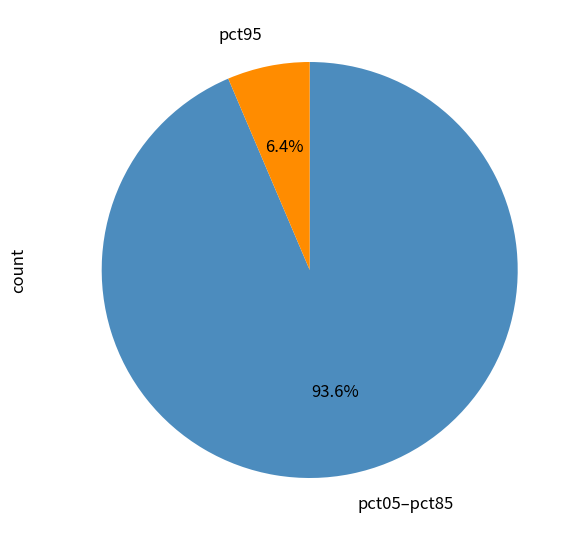

Combined, do pct95 and pct05–pct85 account for over 50%?

Yes